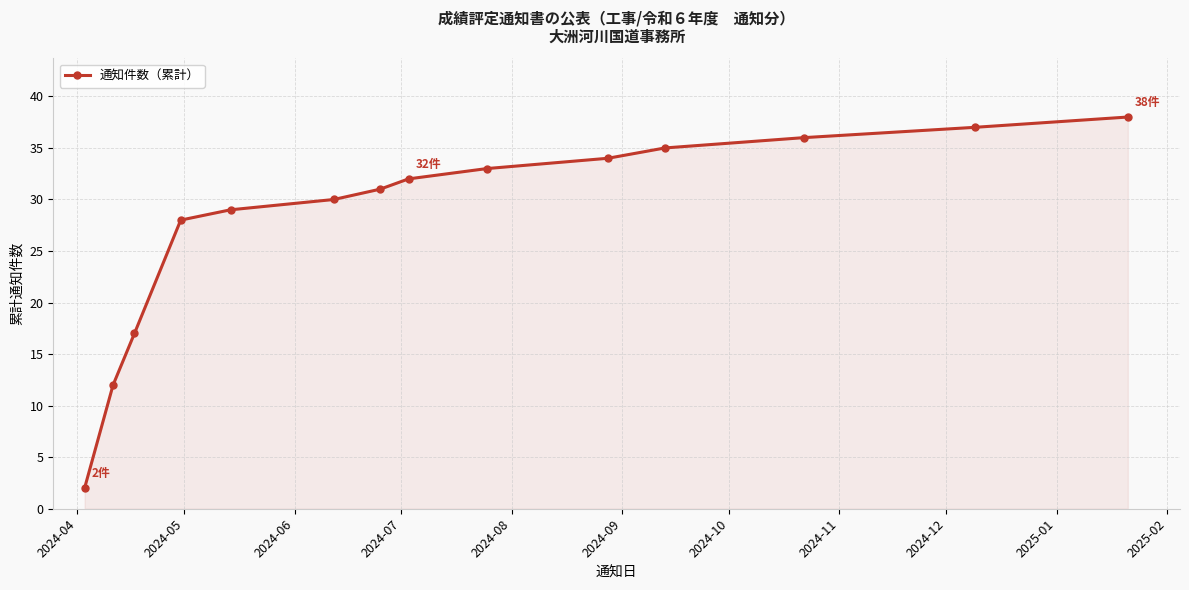

What is the value of the 11th point from the left?

35